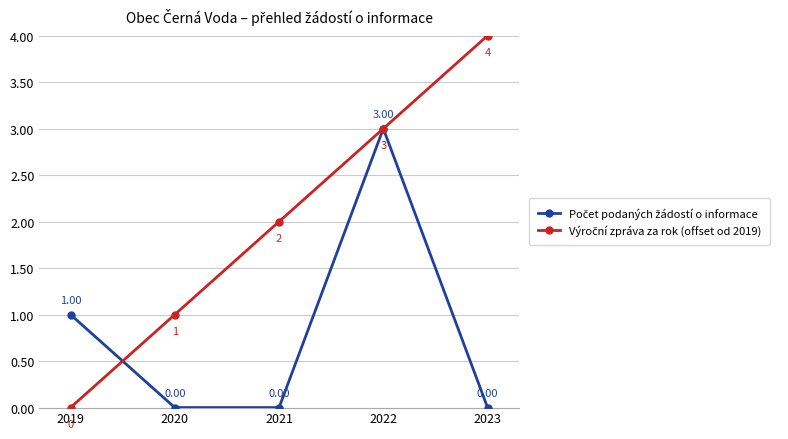

What is the greatest value displayed?

4